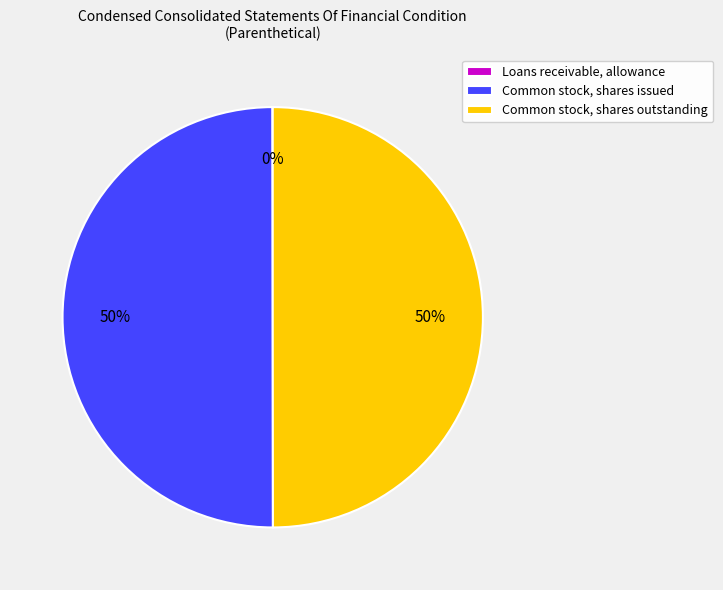

The Common stock, shares issued slice represents 43% of the pie. True or false?

False